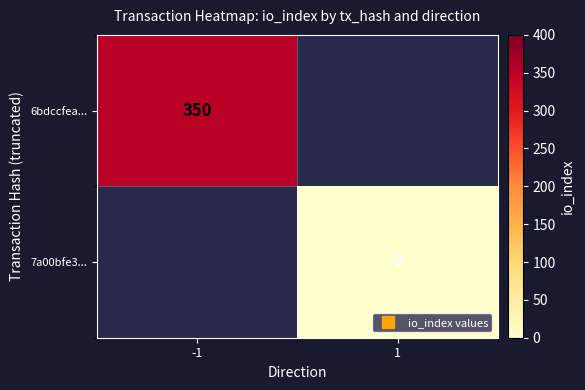

Is the value of 6bdccfea... at 1 greater than the value of 7a00bfe3... at -1?

No